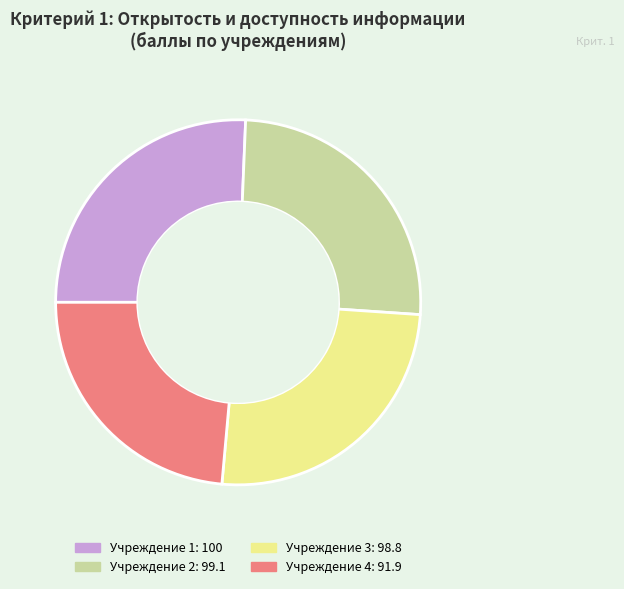

How many segments does this pie chart have?

4